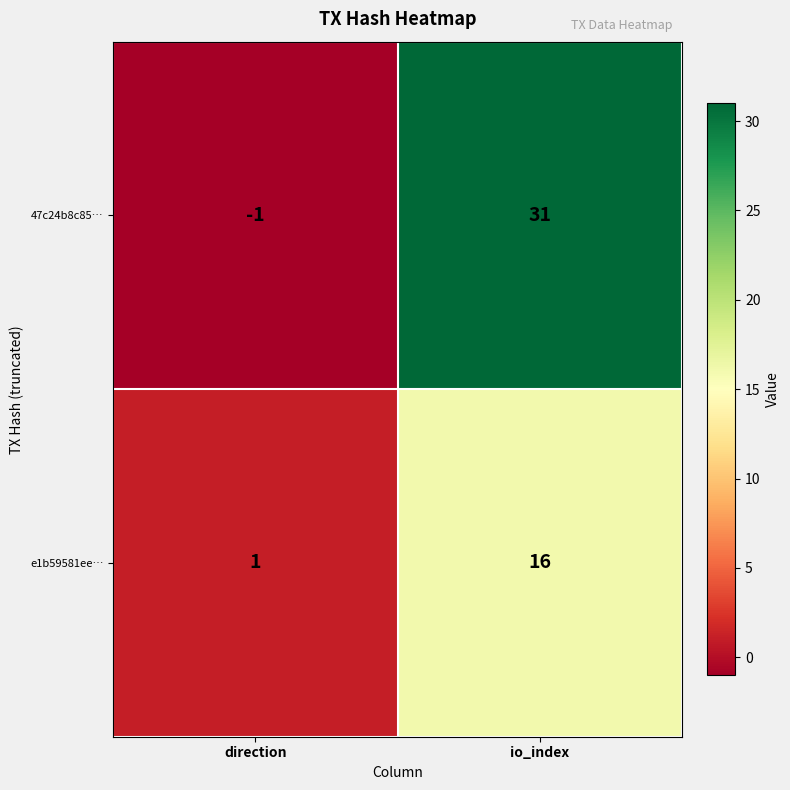

Where is 47c24b8c85… nearest to the value 15?

direction